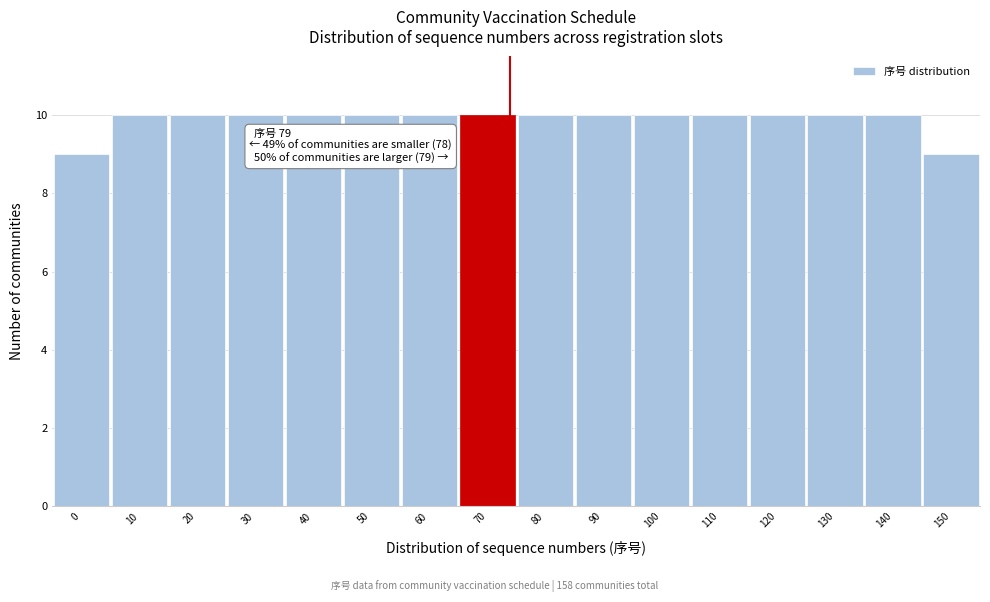

Reading left to right, what are all the values shown in this chart?

9	10	10	10	10	10	10	10	10	10	10	10	10	10	10	9